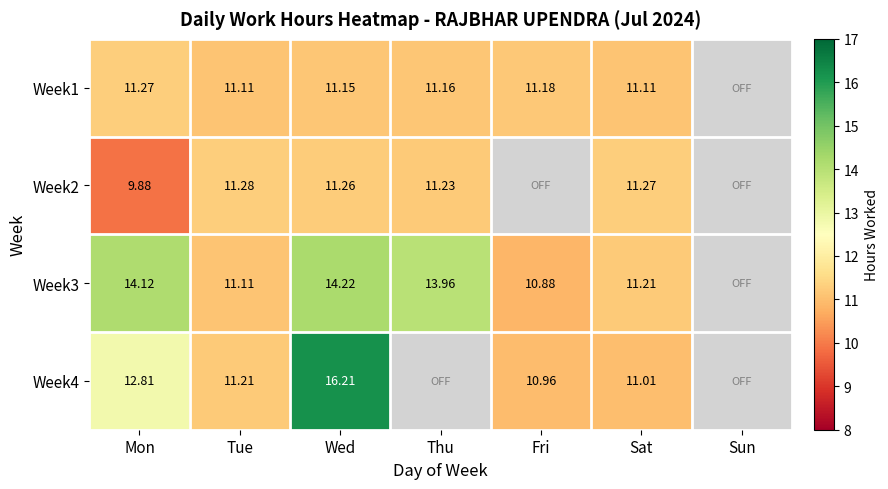

Which series has the largest total across all categories?

Week3